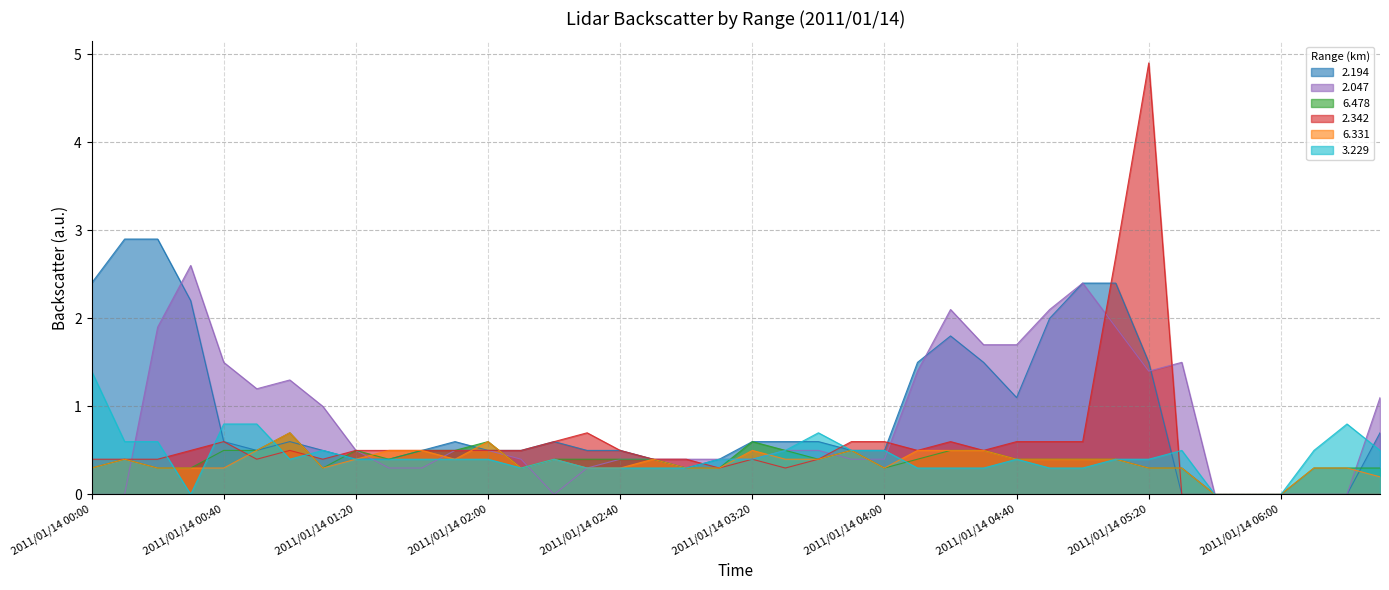

Count the number of categories in the chart.

40